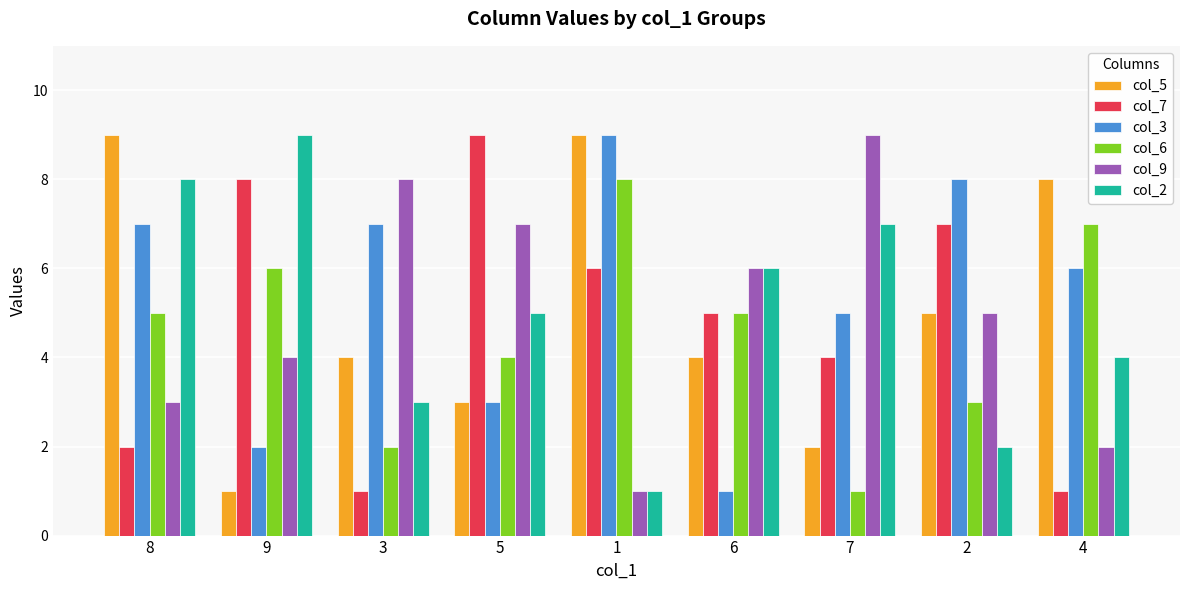

Between 9 and 5, which series saw the biggest shift?

col_2